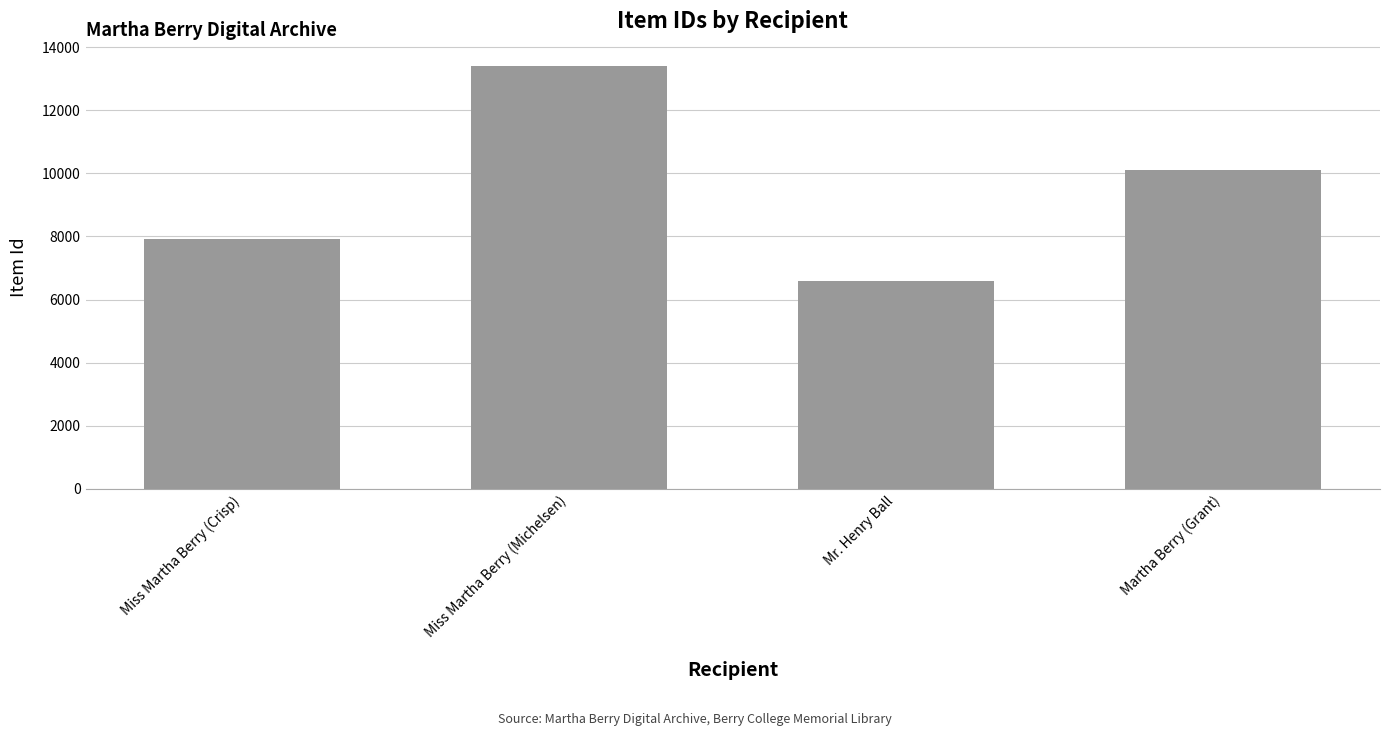

What is the sum of the values at Martha Berry (Grant) and Mr. Henry Ball?

16710